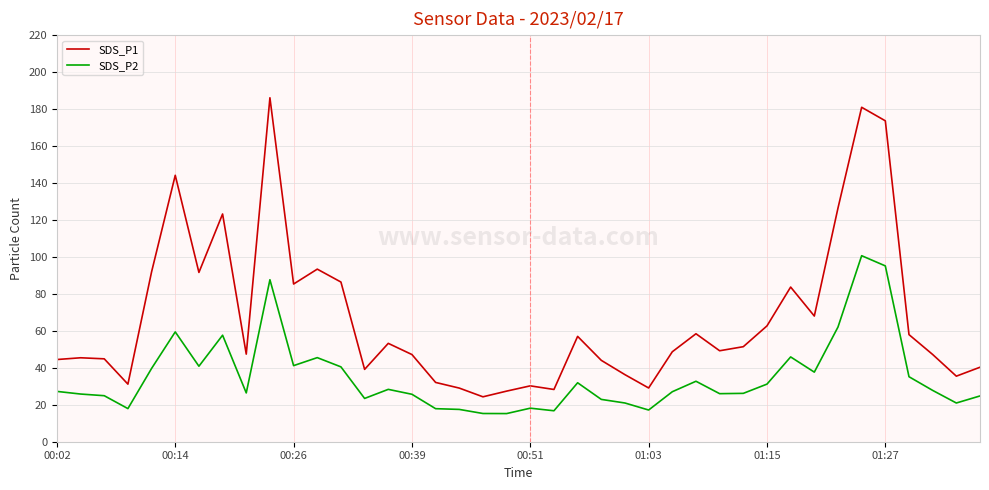

Rank the series by their average value, from highest to lowest.

SDS_P1, SDS_P2